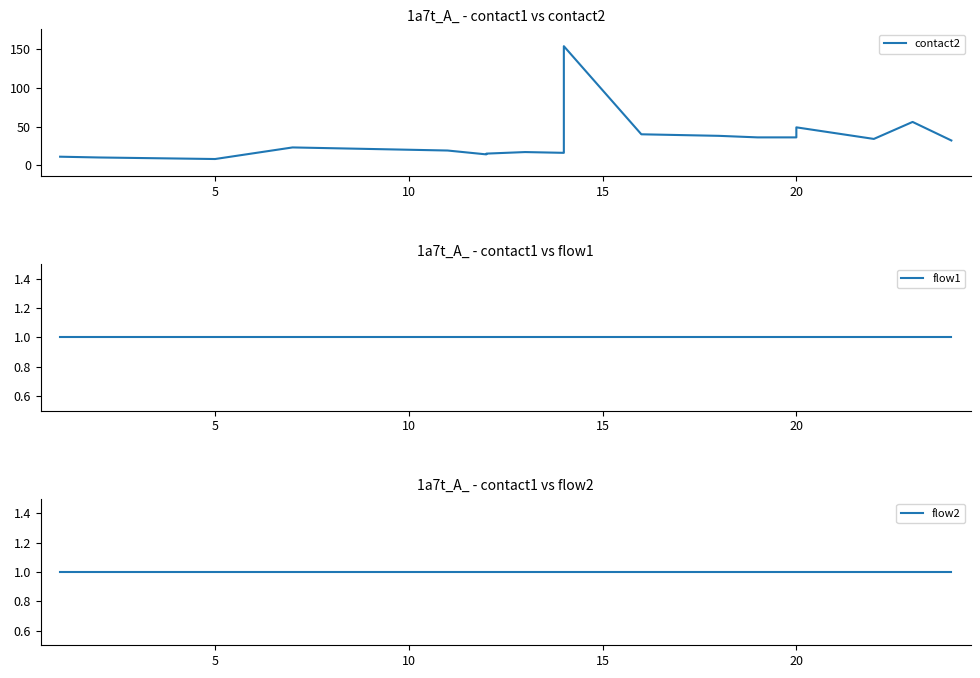

How many lines are shown in the chart?

3